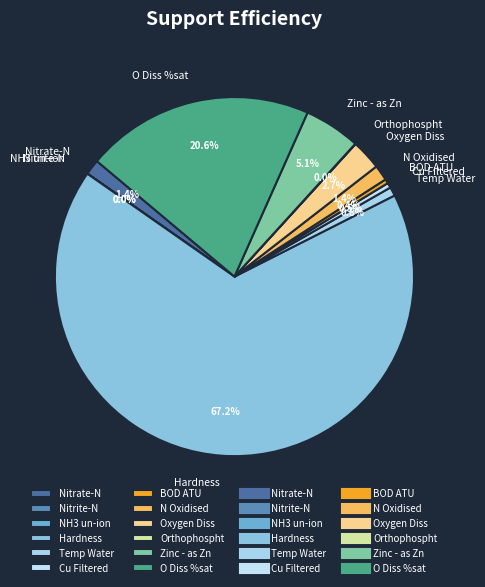

Which slice represents more than half of the pie?

Hardness